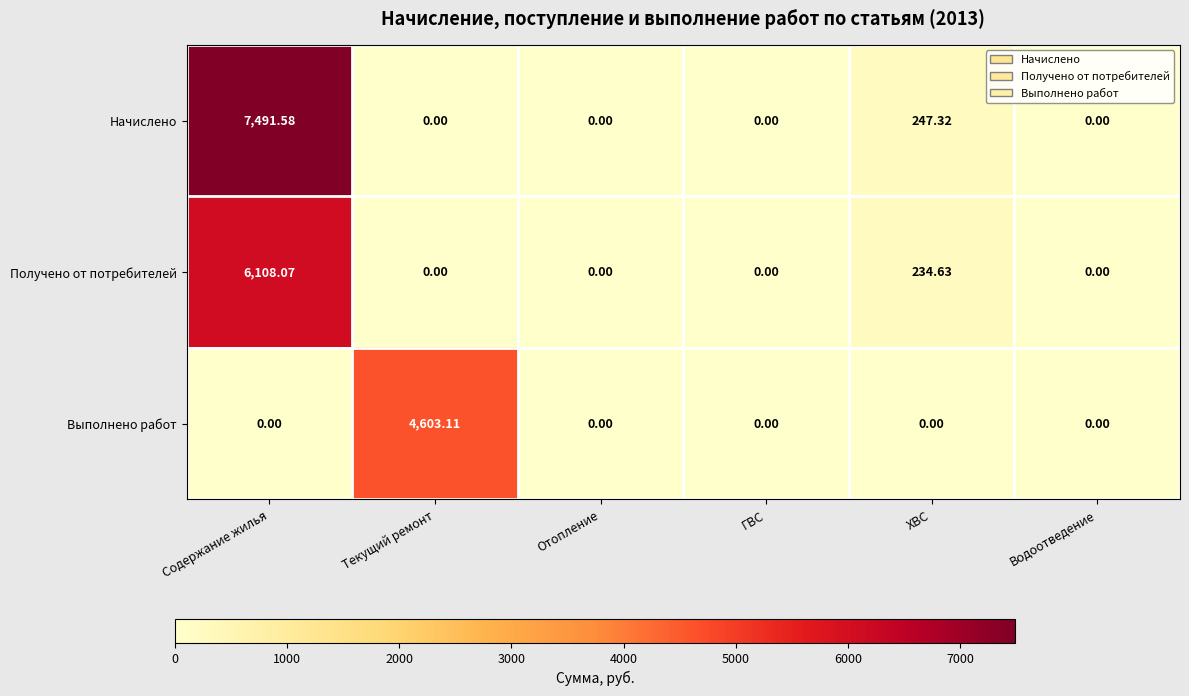

List the series in order of their peak value, lowest first.

Выполнено работ, Получено от потребителей, Начислено